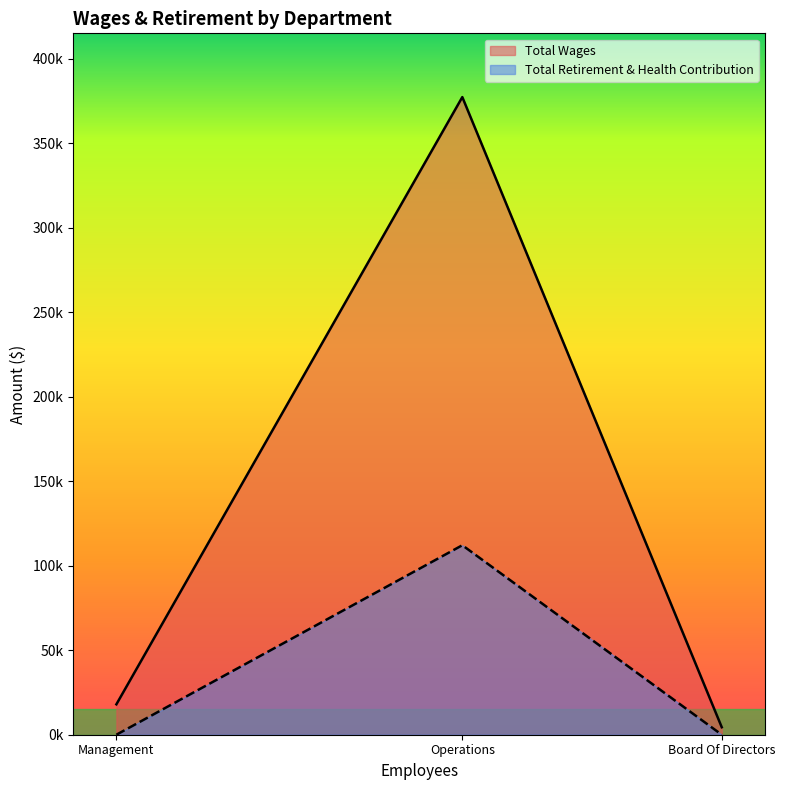

Which label corresponds to the largest value in the chart?

Operations